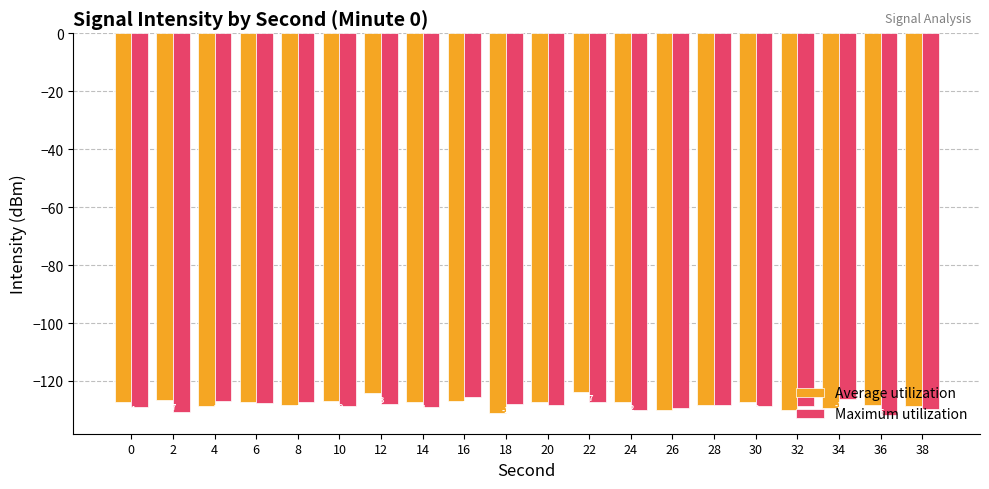

List the series in order of their peak value, highest first.

Average utilization, Maximum utilization